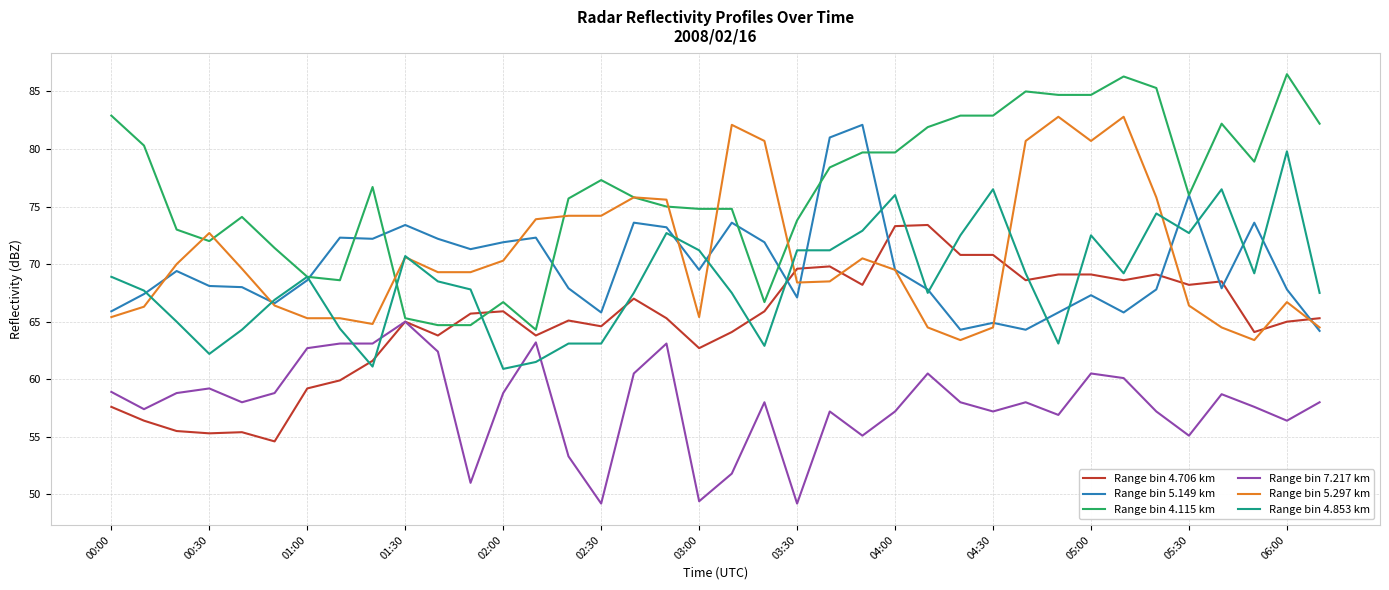

True or false: Range bin 7.217 km and Range bin 5.297 km intersect in this chart.

False